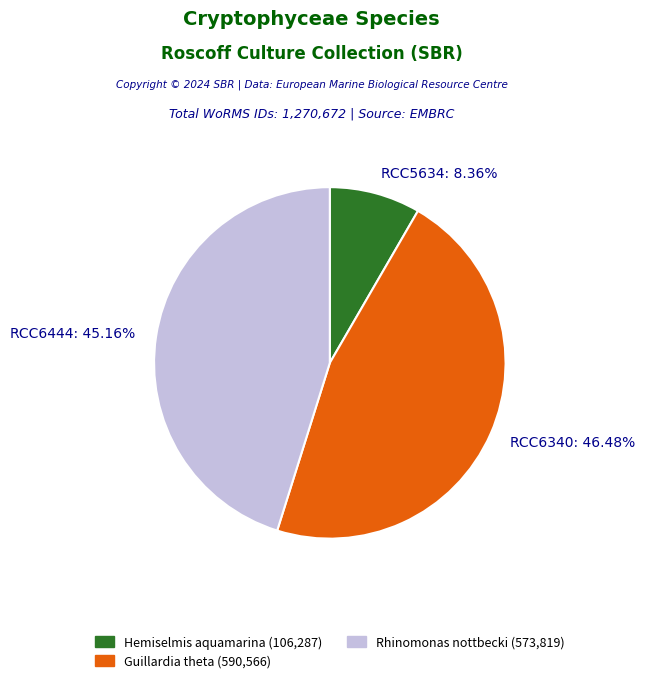

Is the sum of RCC6340 and RCC5634 greater than half?

Yes